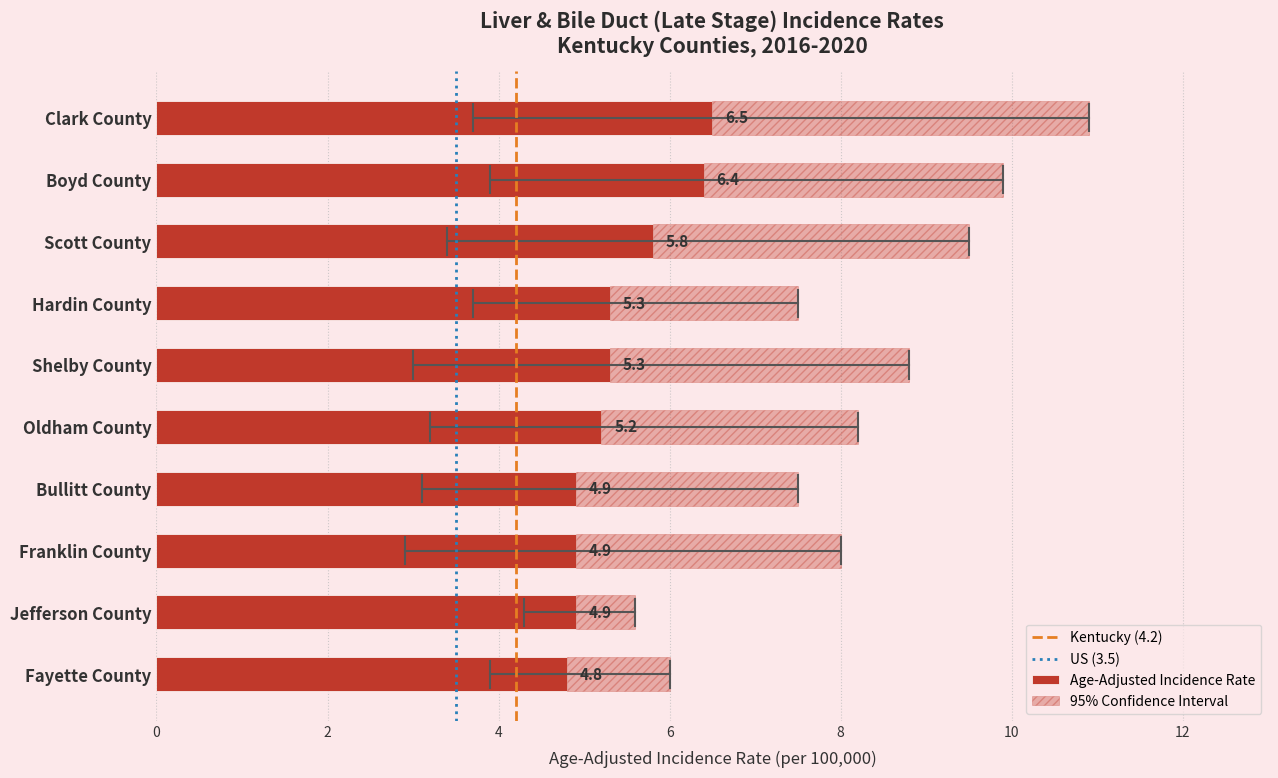

Which series changed the most between Scott County and Bullitt County?

Upper 95% CI